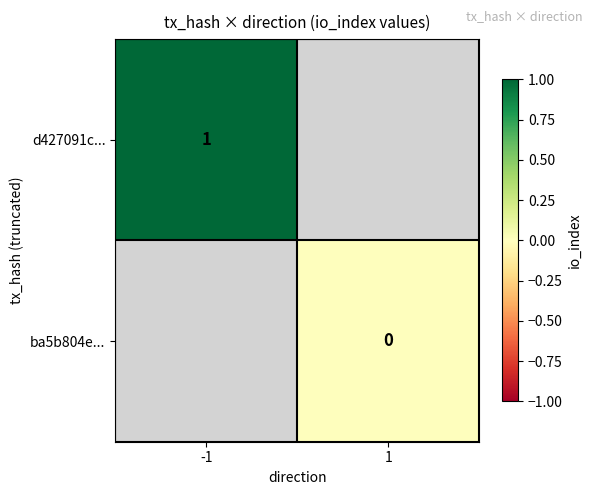

Is it true that d427091c... equals 1 at -1?

True